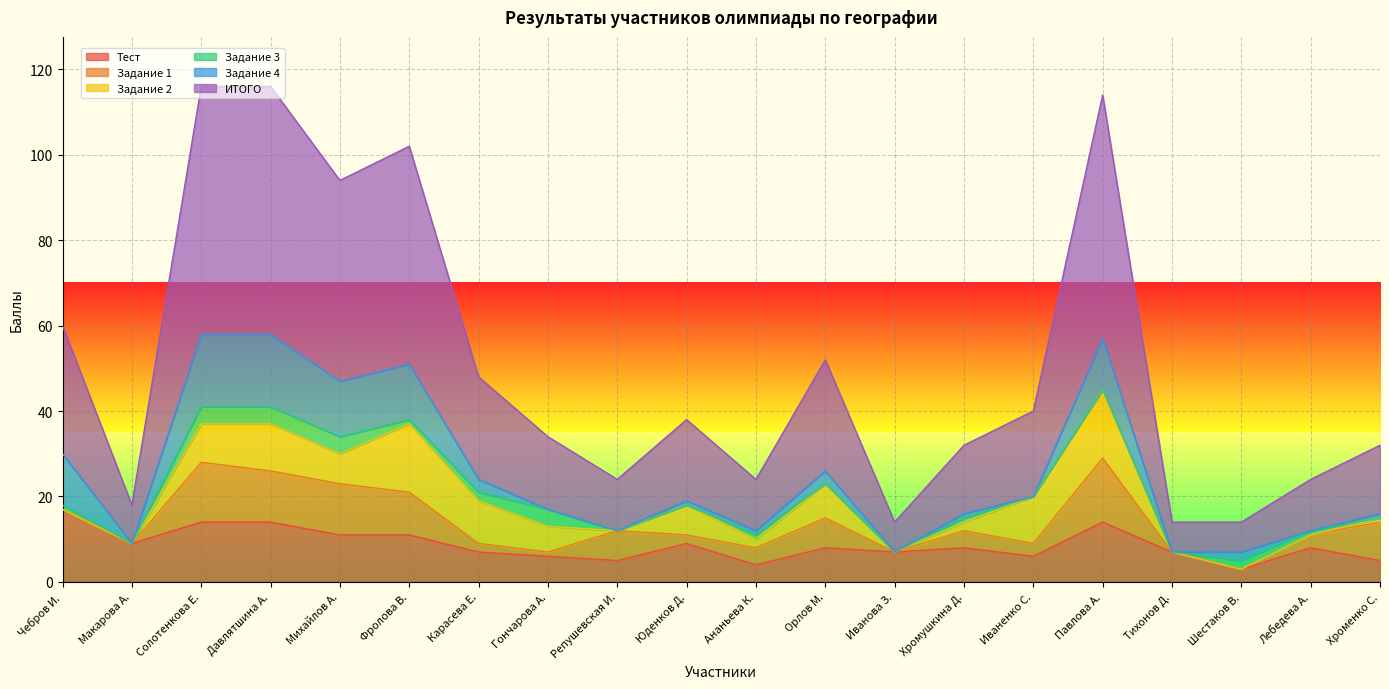

At which label does Тест reach its peak?

Чебров И.